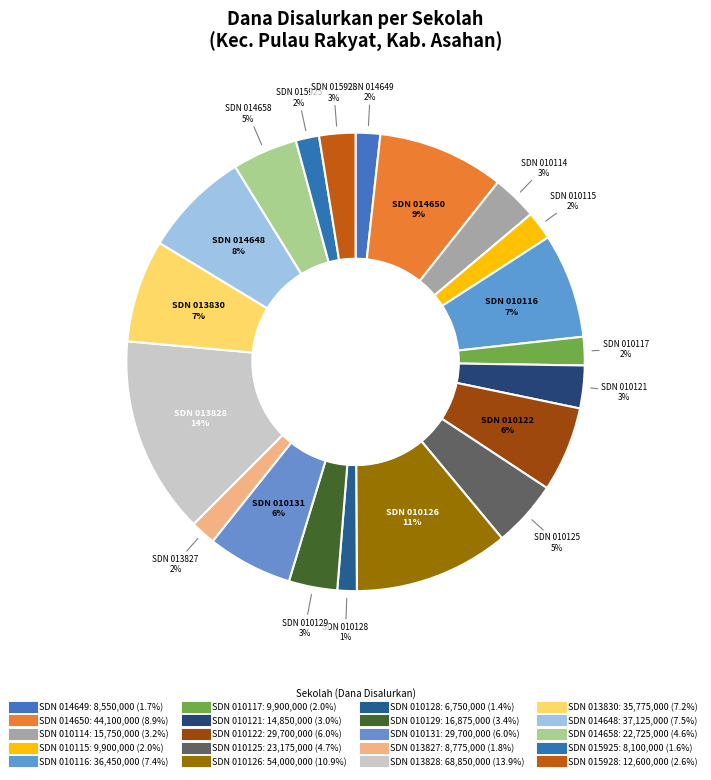

Count the number of slices in the pie.

20